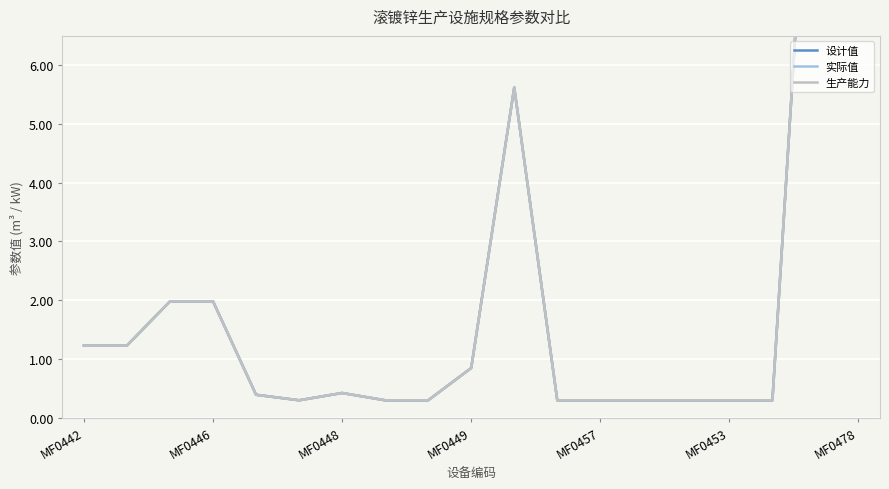

What value does the 实际值 series have at MF0453?

0.3